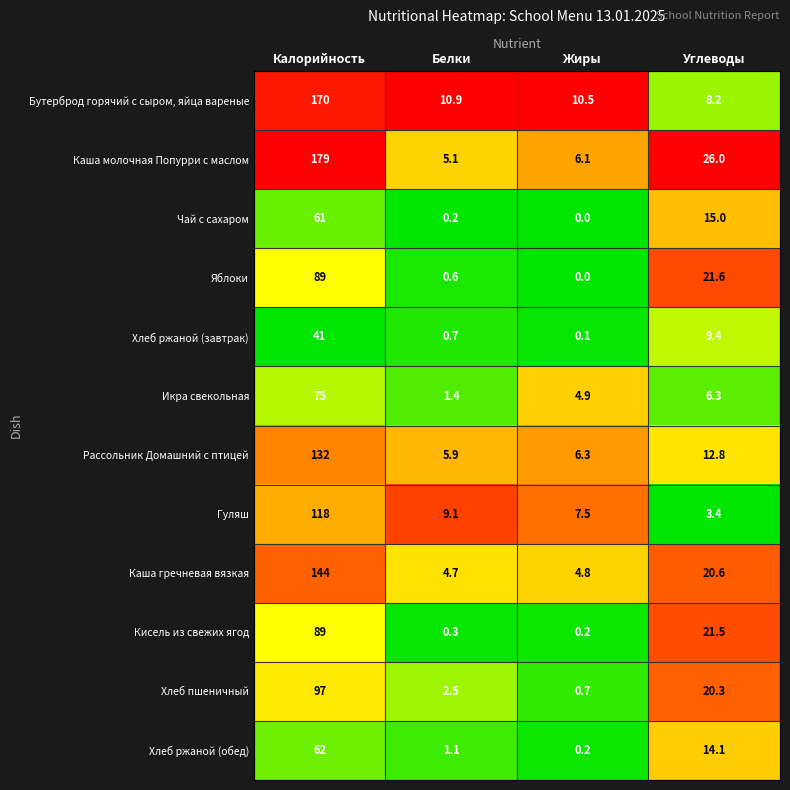

What is the difference between the maximum and second lowest values in the Кисель из свежих ягод series?

88.7